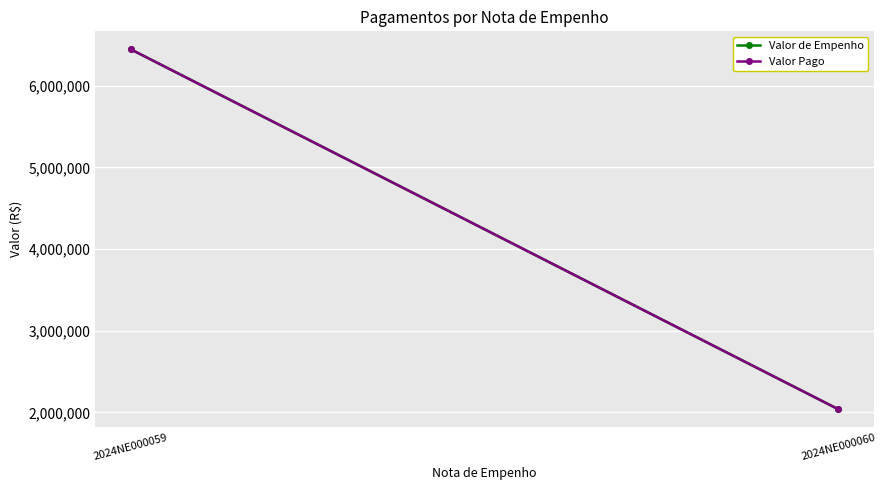

At which label does Valor de Empenho reach its minimum?

2024NE000060